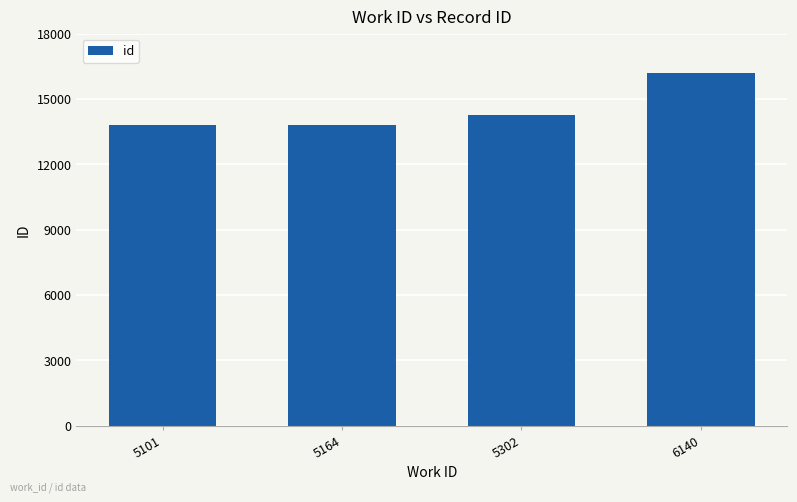

What is the change in value from 5302 to 6140?

+1937